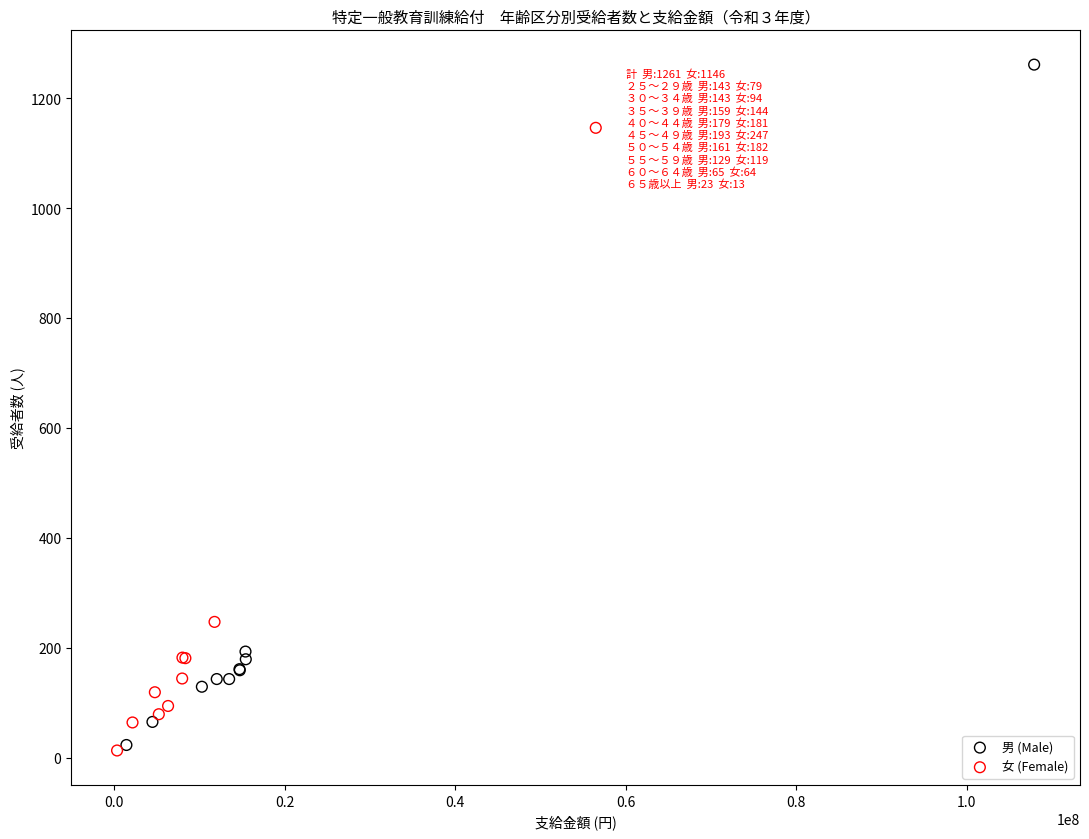

Which series has the largest Y range (max minus min)?

男 (Male)